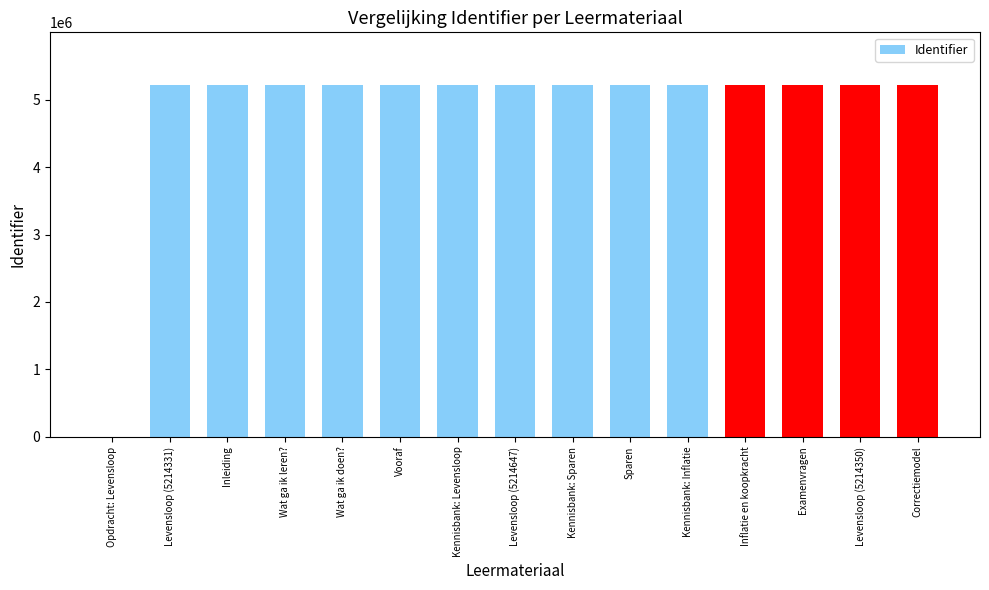

What is the maximum value shown in the chart?

5215111